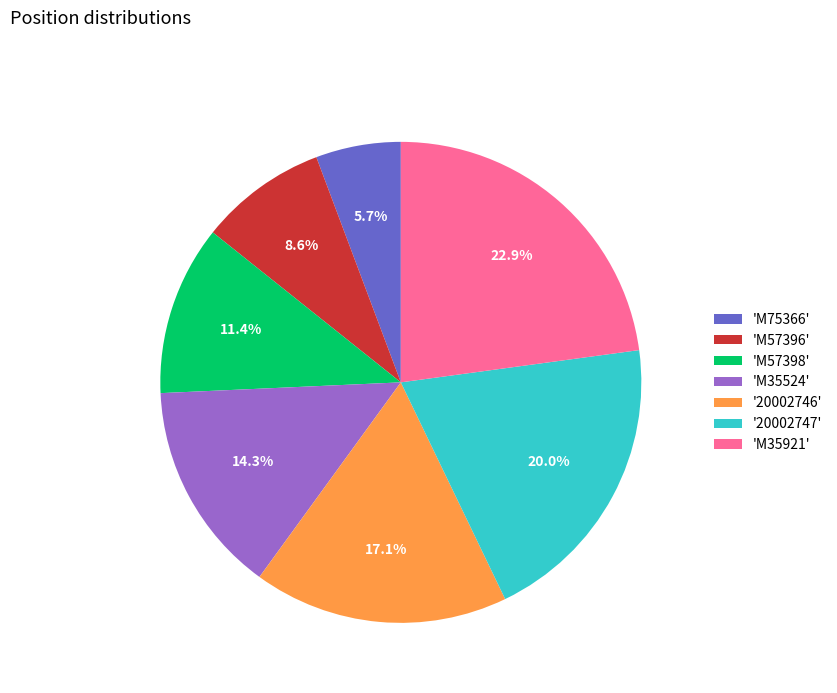

Rank the categories by value from highest to lowest.

'M35921', '20002747', '20002746', 'M35524', 'M57398', 'M57396', 'M75366'